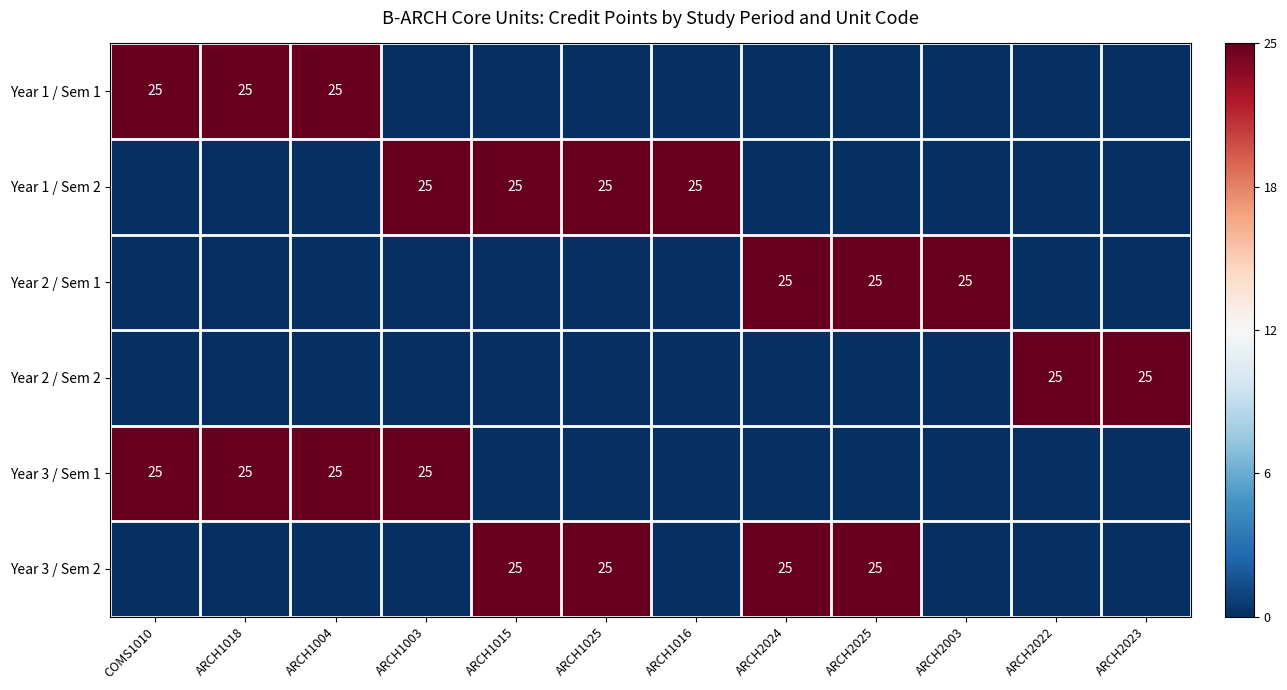

The Year 3 / Sem 1 series shows 37 at COMS1010. True or false?

False